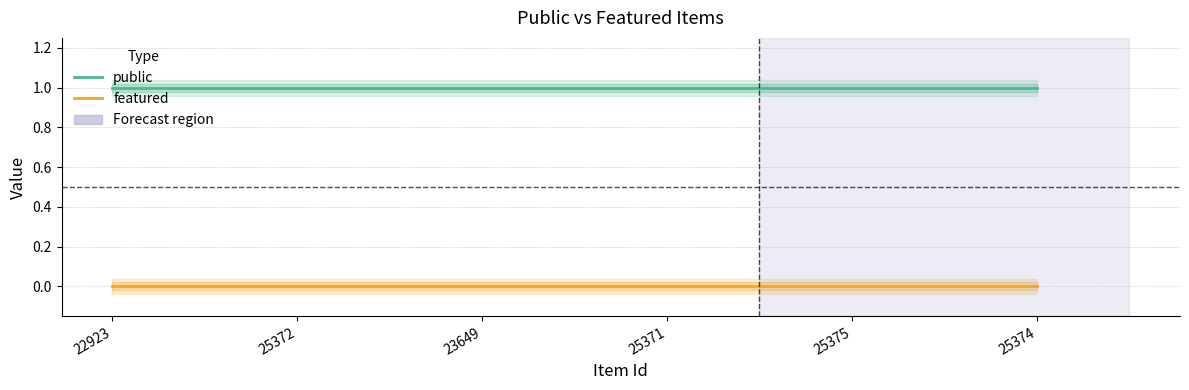

Which label corresponds to the largest value in the chart?

22923